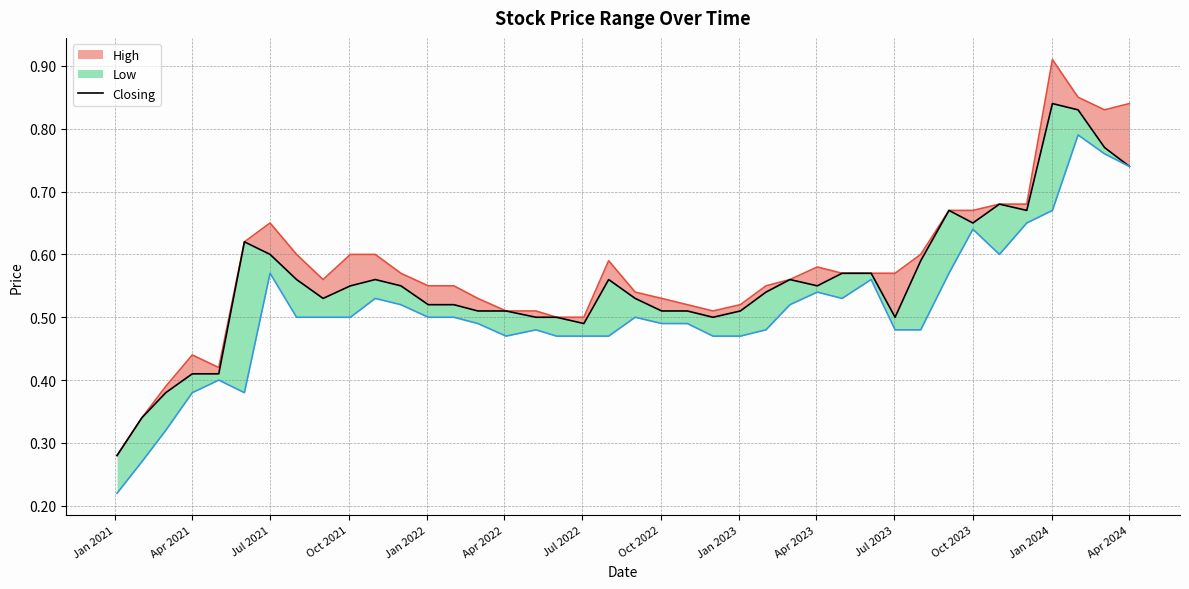

True or false: Closing and Low_line intersect in this chart.

False